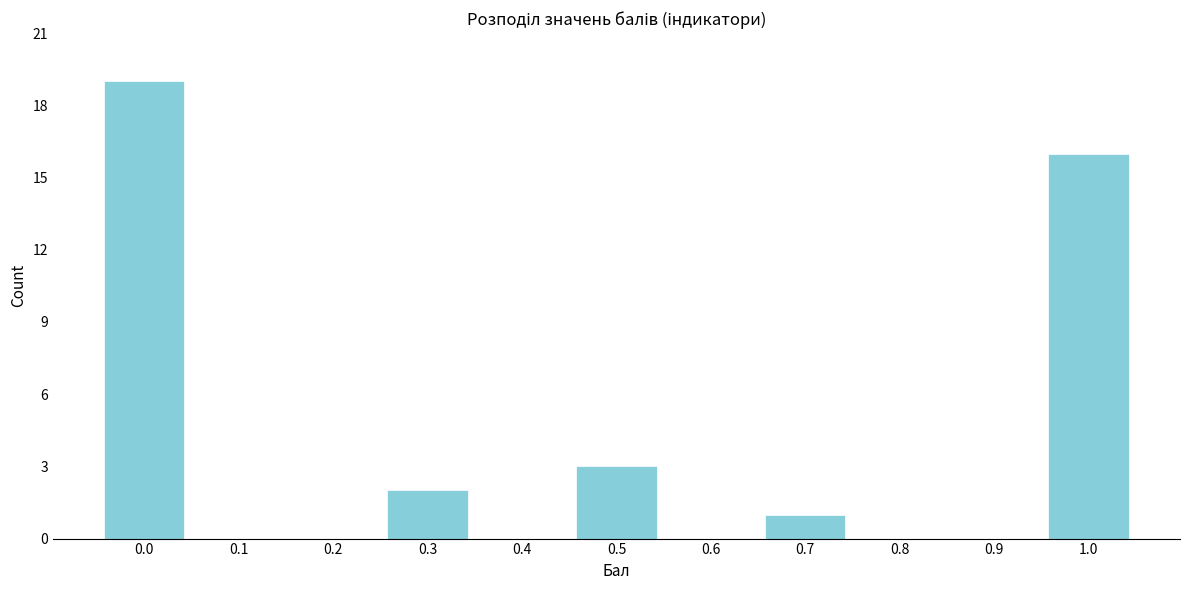

Reading left to right, list all the values displayed in this chart.

0.0=19	0.1=0	0.2=0	0.3=2	0.4=0	0.5=3	0.6=0	0.7=1	0.8=0	0.9=0	1.0=16